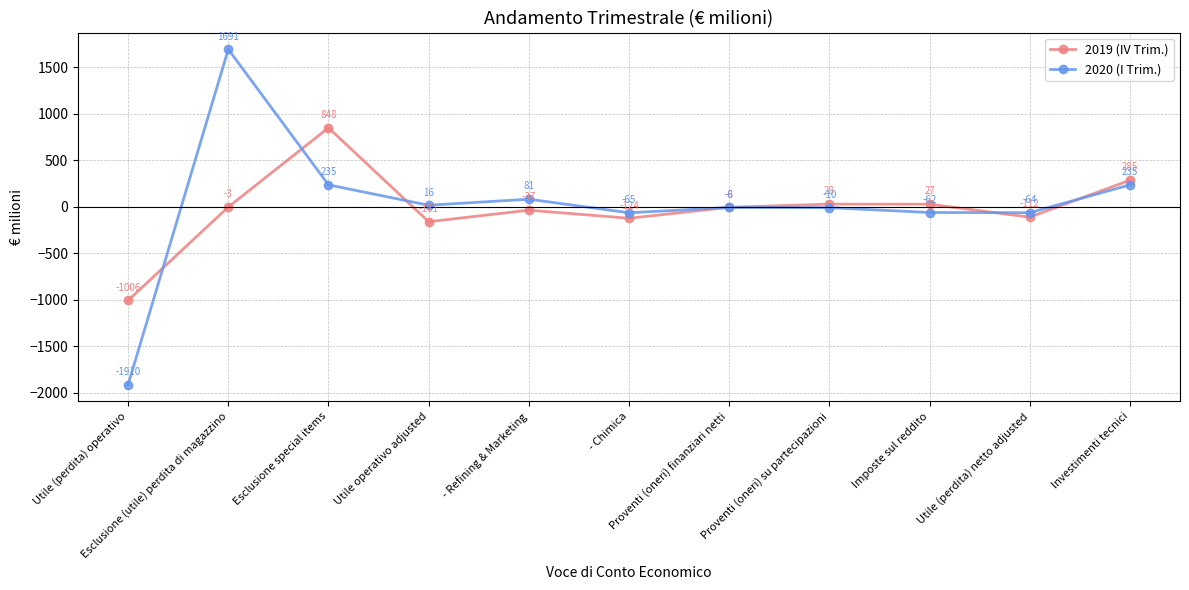

What position from the right is Imposte sul reddito?

3